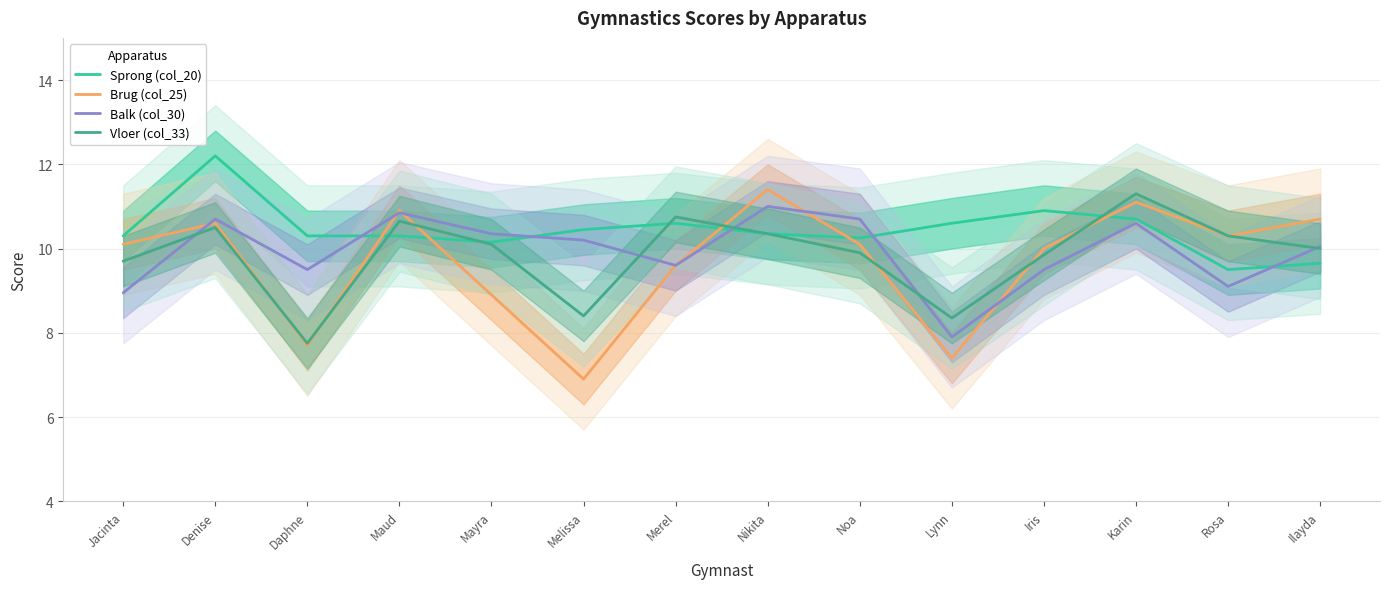

Reading left to right, extract all data points from this chart.

Sprong (col_20): Jacinta=10.3	Denise=12.2	Daphne=10.3	Maud=10.3	Mayra=10.2	Melissa=10.4	Merel=10.6	Nikita=10.3	Noa=10.2	Lynn=10.6	Iris=10.9	Karin=10.7	Rosa=9.5	Ilayda=9.7
Brug (col_25): Jacinta=10.1	Denise=10.6	Daphne=7.7	Maud=10.9	Mayra=8.9	Melissa=6.9	Merel=9.6	Nikita=11.4	Noa=10.1	Lynn=7.4	Iris=10.0	Karin=11.1	Rosa=10.3	Ilayda=10.7
Balk (col_30): Jacinta=8.9	Denise=10.7	Daphne=9.5	Maud=10.8	Mayra=10.3	Melissa=10.2	Merel=9.6	Nikita=11.0	Noa=10.7	Lynn=7.9	Iris=9.5	Karin=10.6	Rosa=9.1	Ilayda=10.1
Vloer (col_33): Jacinta=9.7	Denise=10.5	Daphne=7.8	Maud=10.7	Mayra=10.1	Melissa=8.4	Merel=10.8	Nikita=10.3	Noa=9.9	Lynn=8.3	Iris=9.8	Karin=11.3	Rosa=10.3	Ilayda=10.0